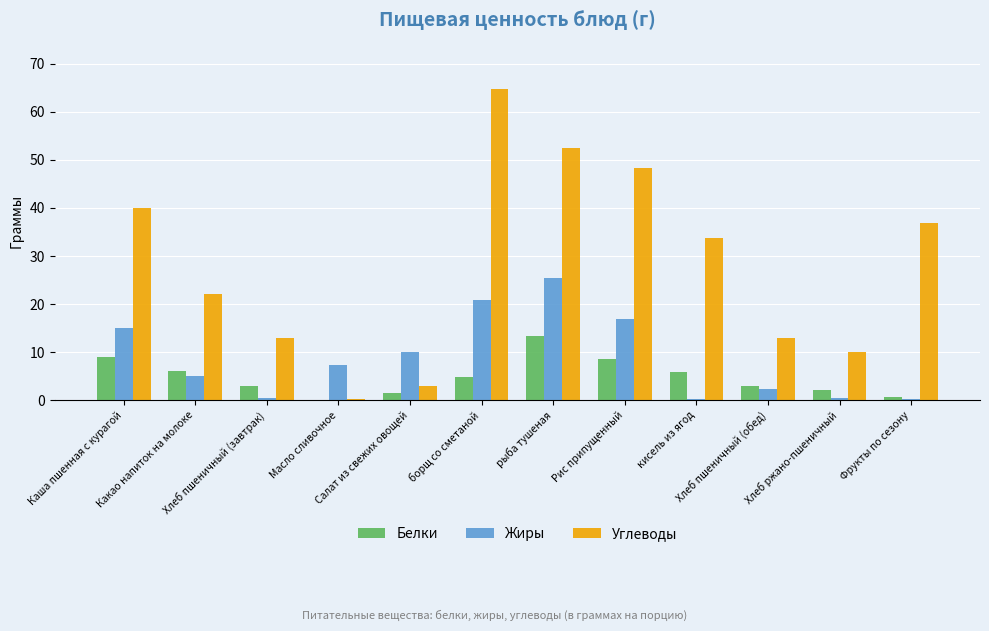

What is the total value across all series at Салат из свежих овощей?

14.5